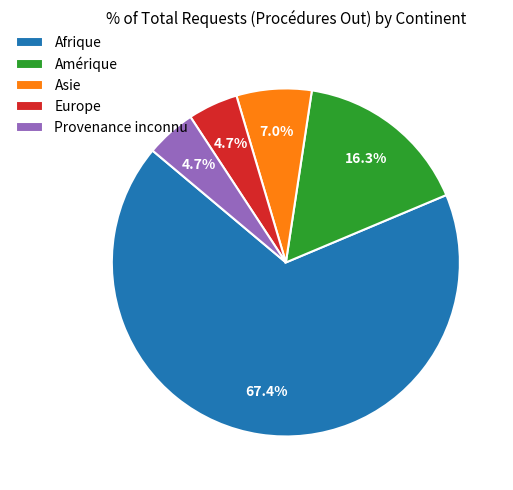

To the nearest percent, what portion does Asie represent?

7%